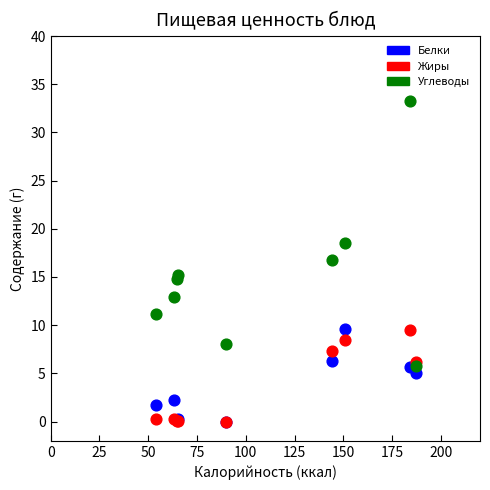

Which series has the widest spread of Y values?

Углеводы